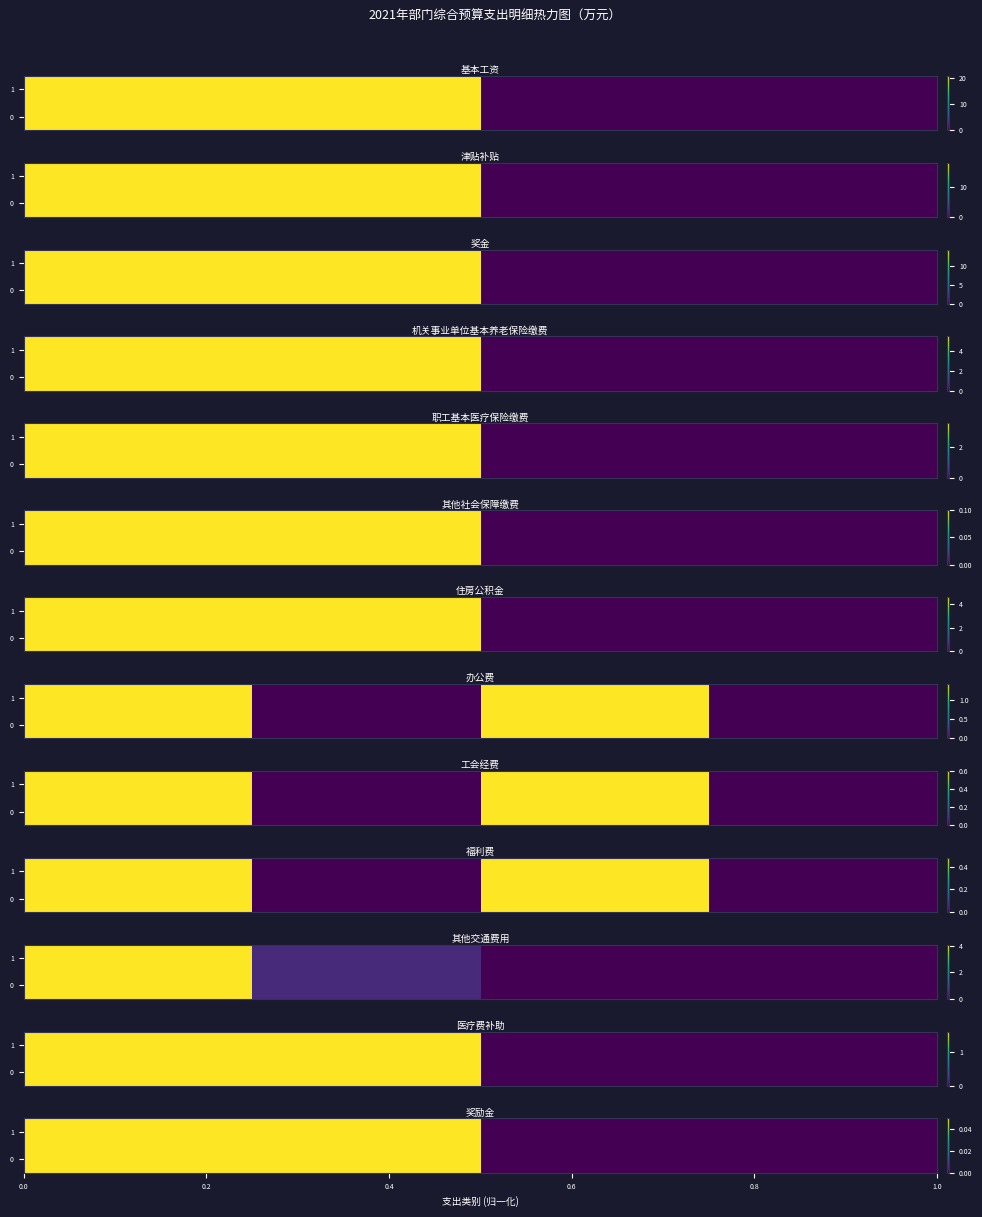

True or false: 医疗费补助 has a value of 0.9 at 人员经费支出.

False